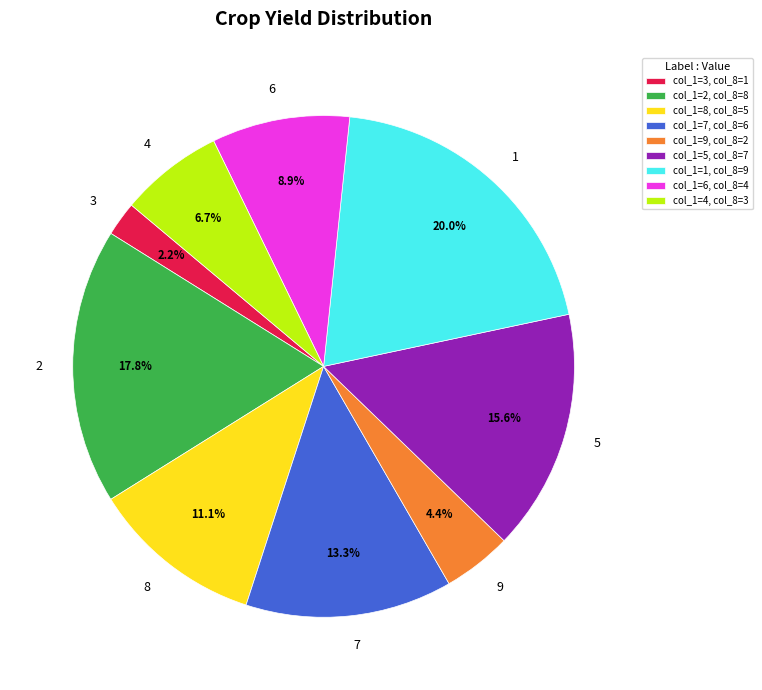

How much of the chart is everything except 8?

88.9%